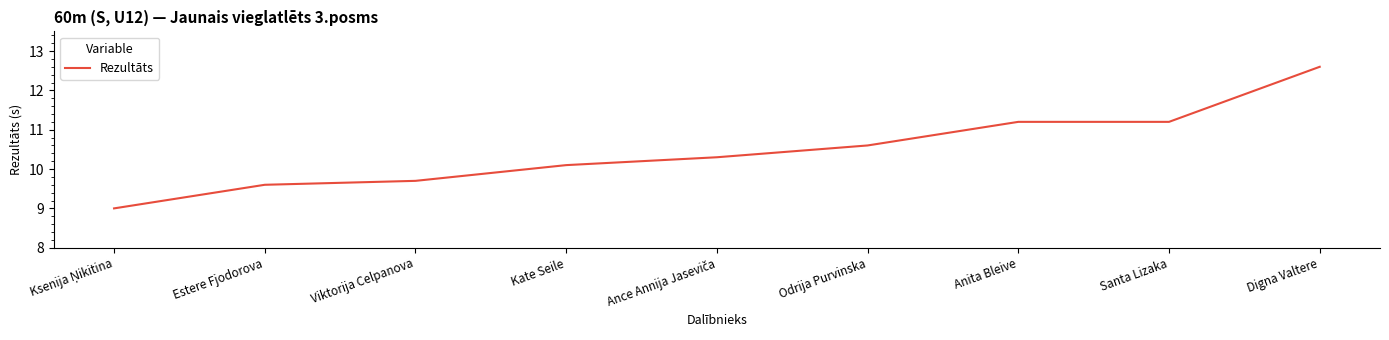

At which category does the chart reach its peak across all series?

Digna Valtere